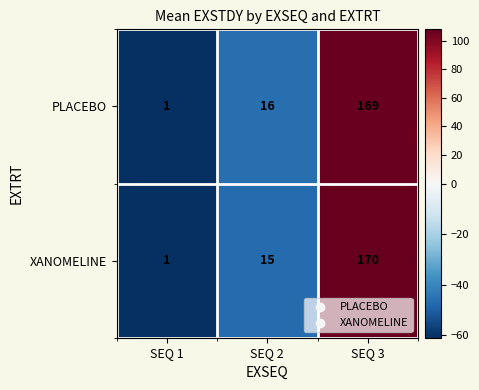

What is the minimum value shown in the chart?

1